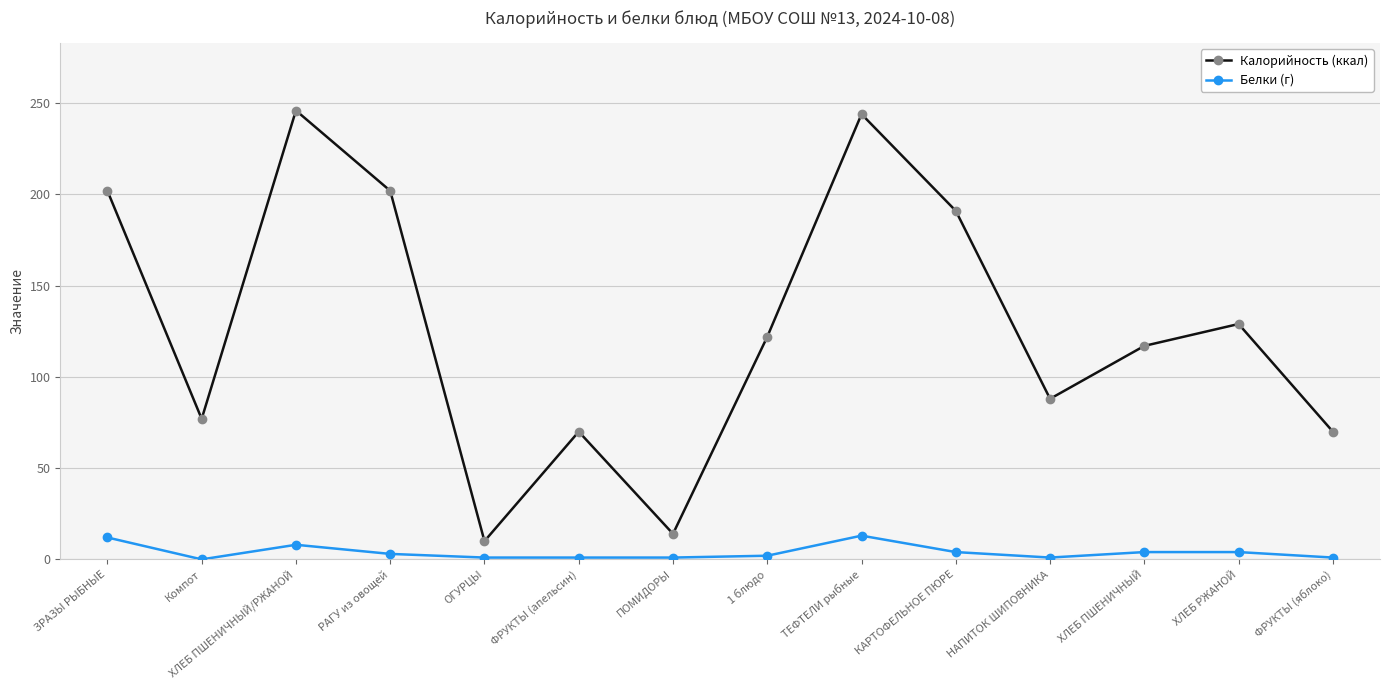

How many lines are shown in the chart?

2